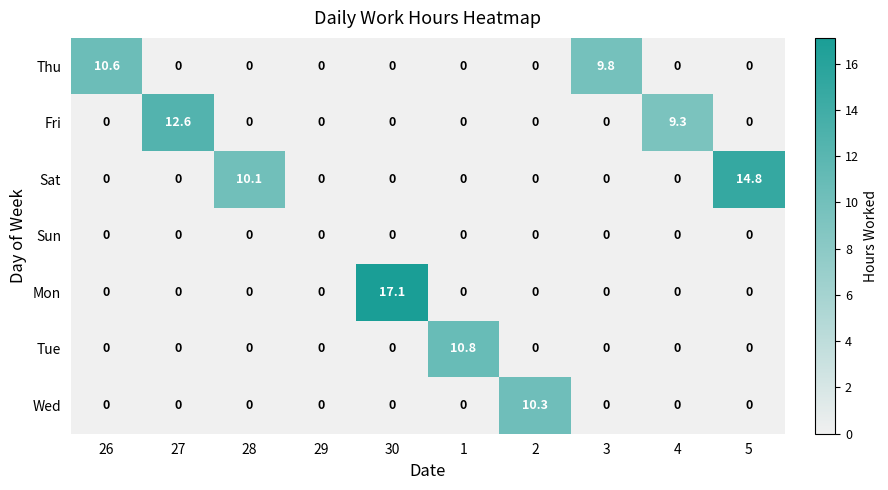

The value of Sat at 30 is -8.4. True or false?

False